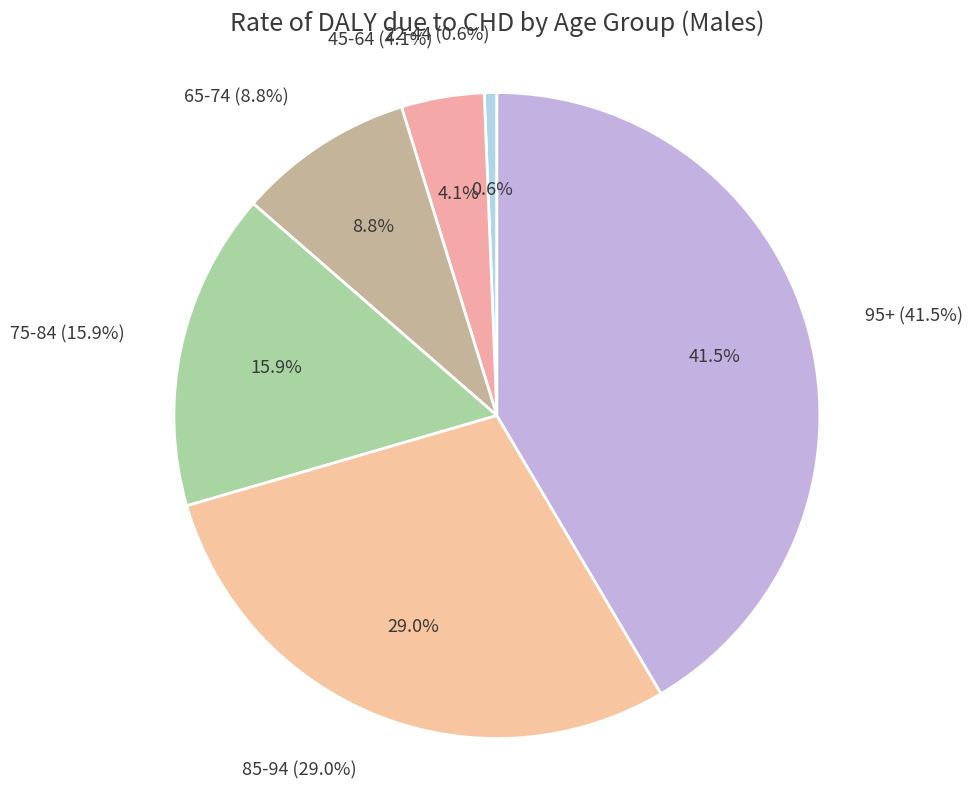

To the nearest percent, what percentage of the pie is 85-94?

29%